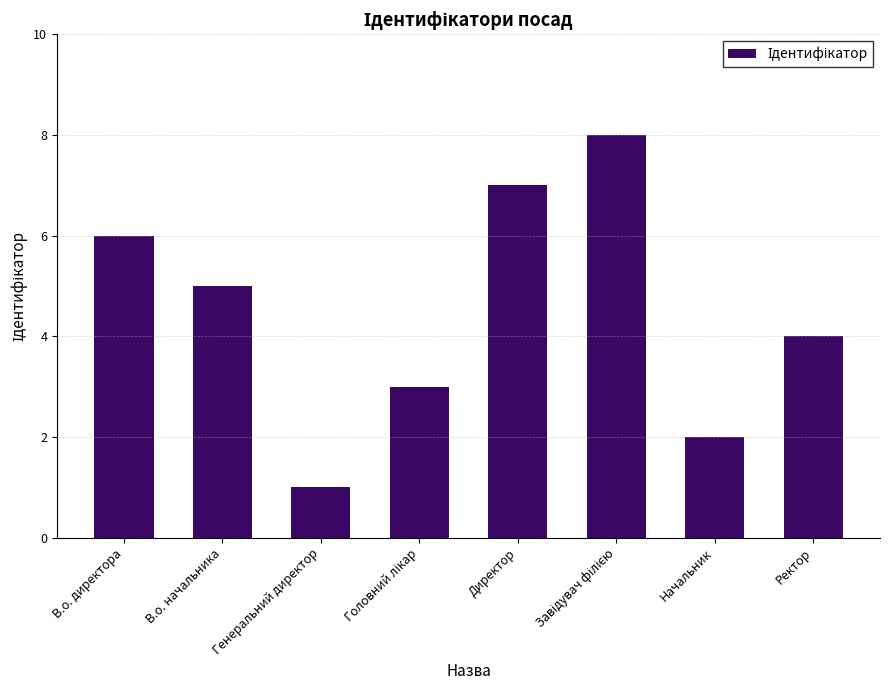

What is the change in value from В.о. начальника to Генеральний директор?

-4